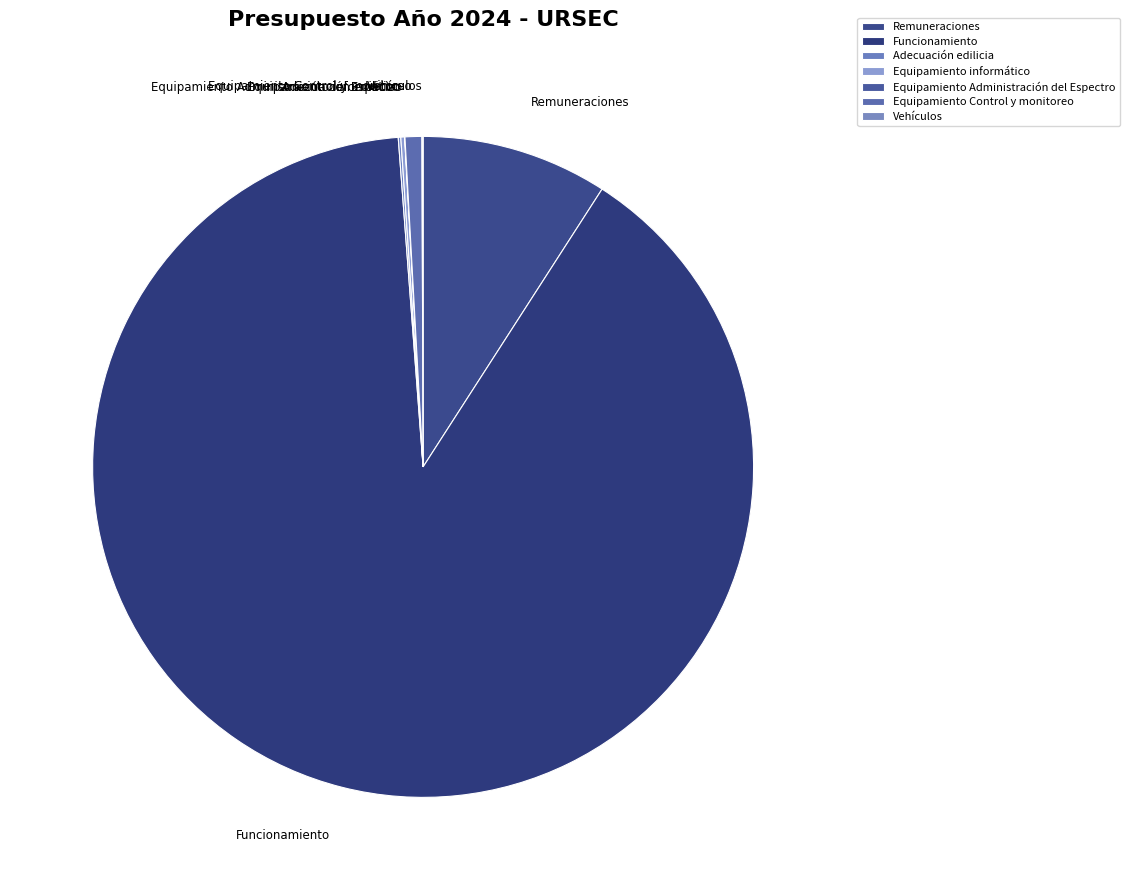

Is it true that Remuneraciones is 21% of the pie?

False